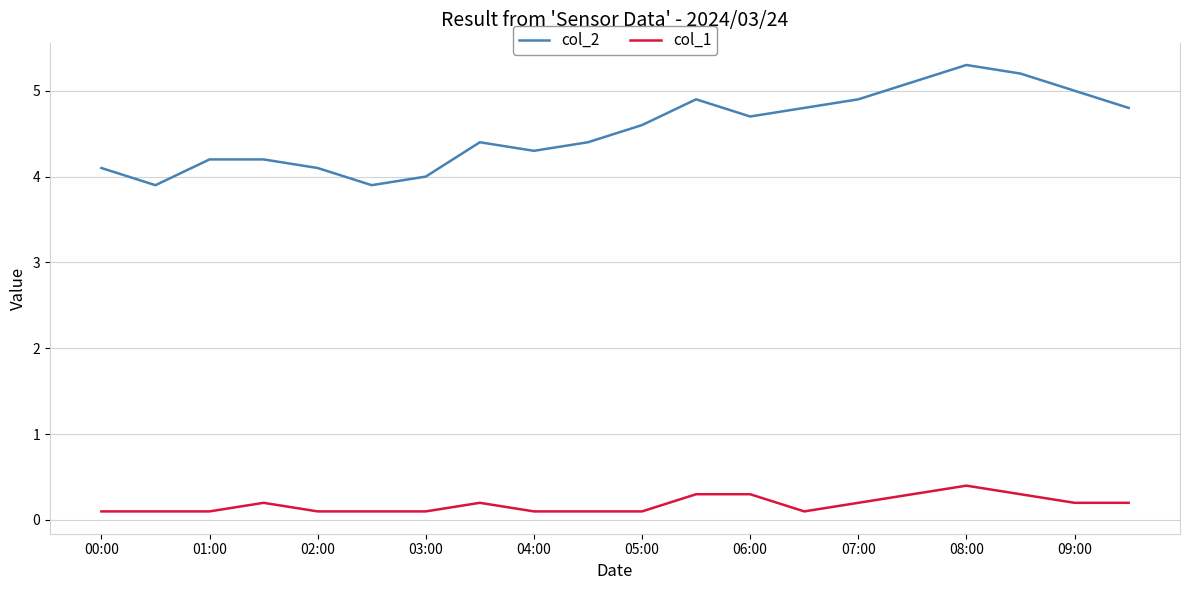

What is the greatest value displayed?

5.3